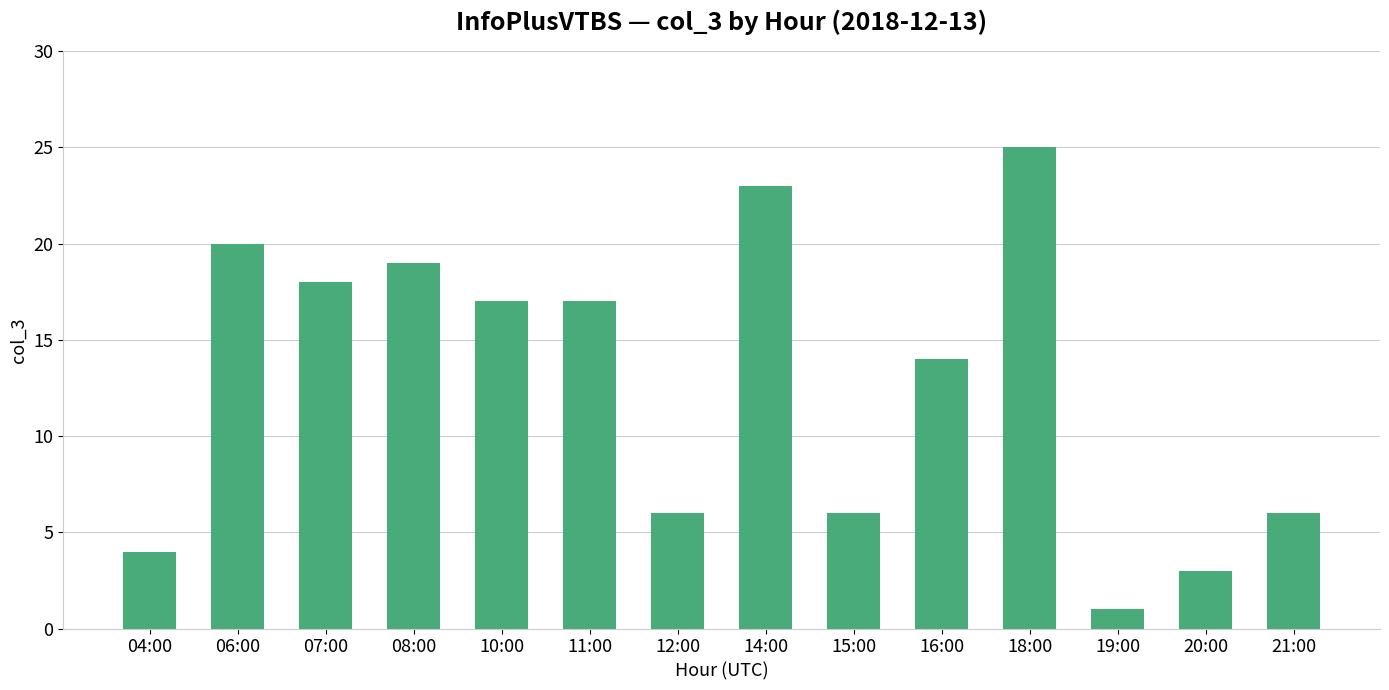

What is the change in value from 04:00 to 18:00?

+21